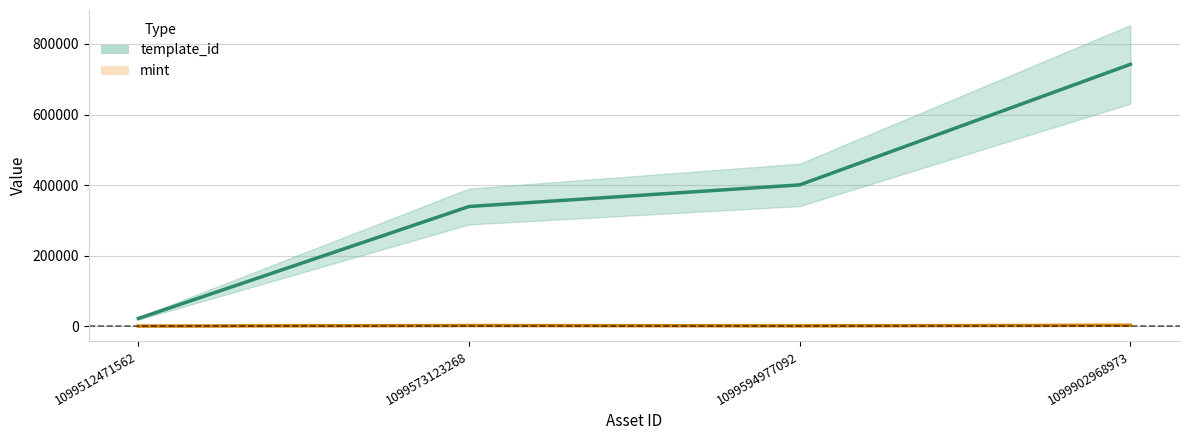

True or false: template_id and mint intersect in this chart.

False